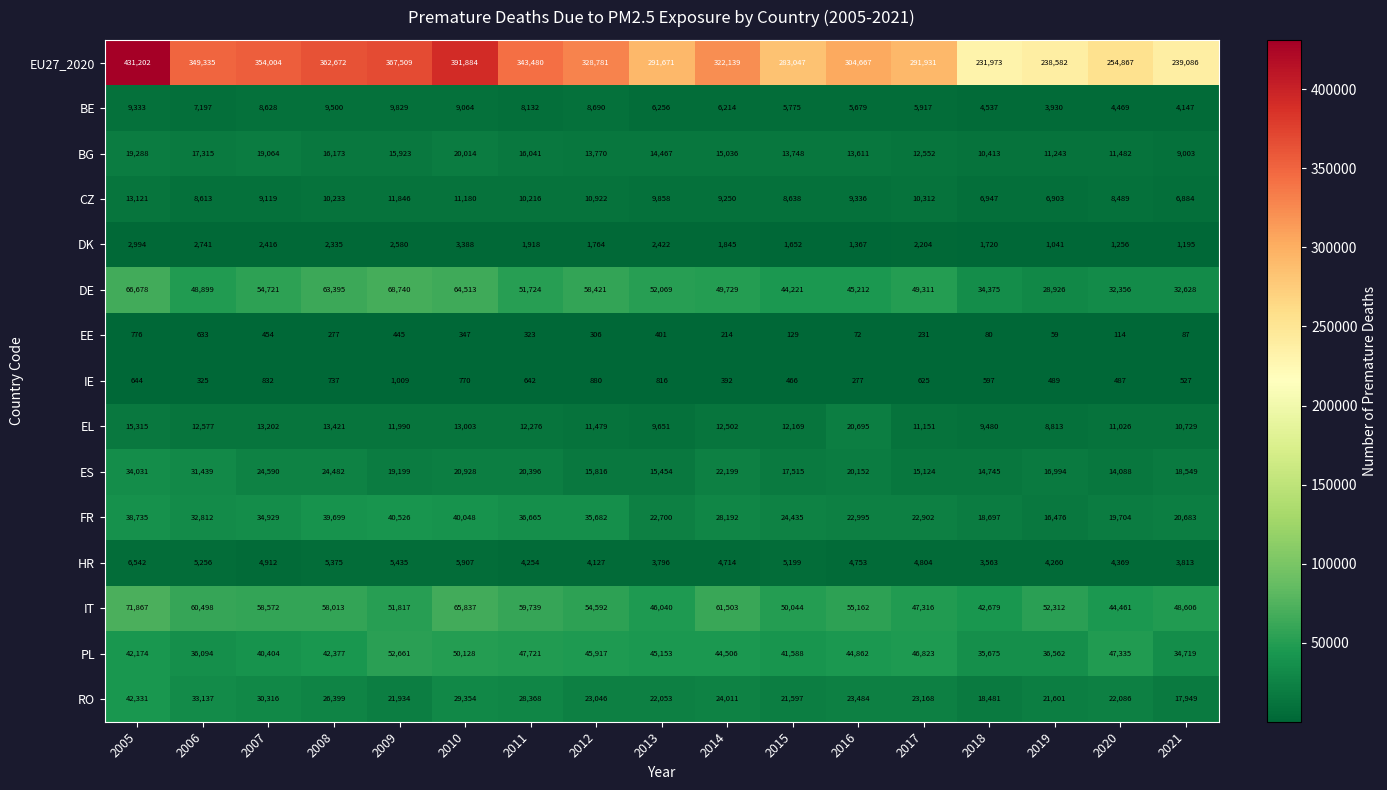

What is the difference between the second highest and second lowest values in the DE series?

34322